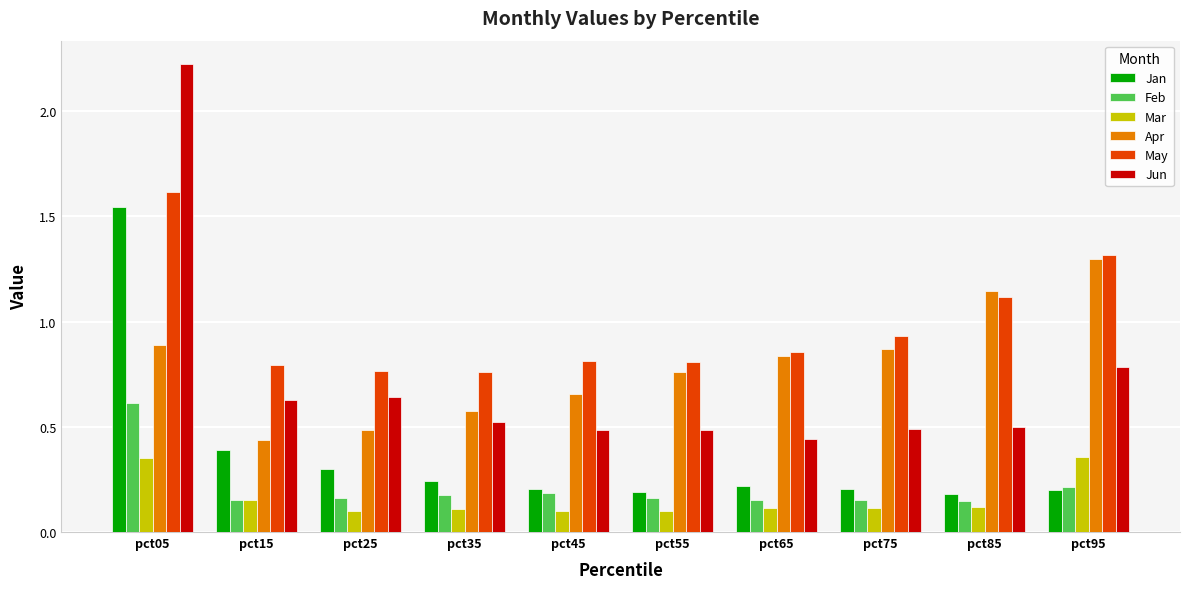

What is the sum of all Jan values?

3.7